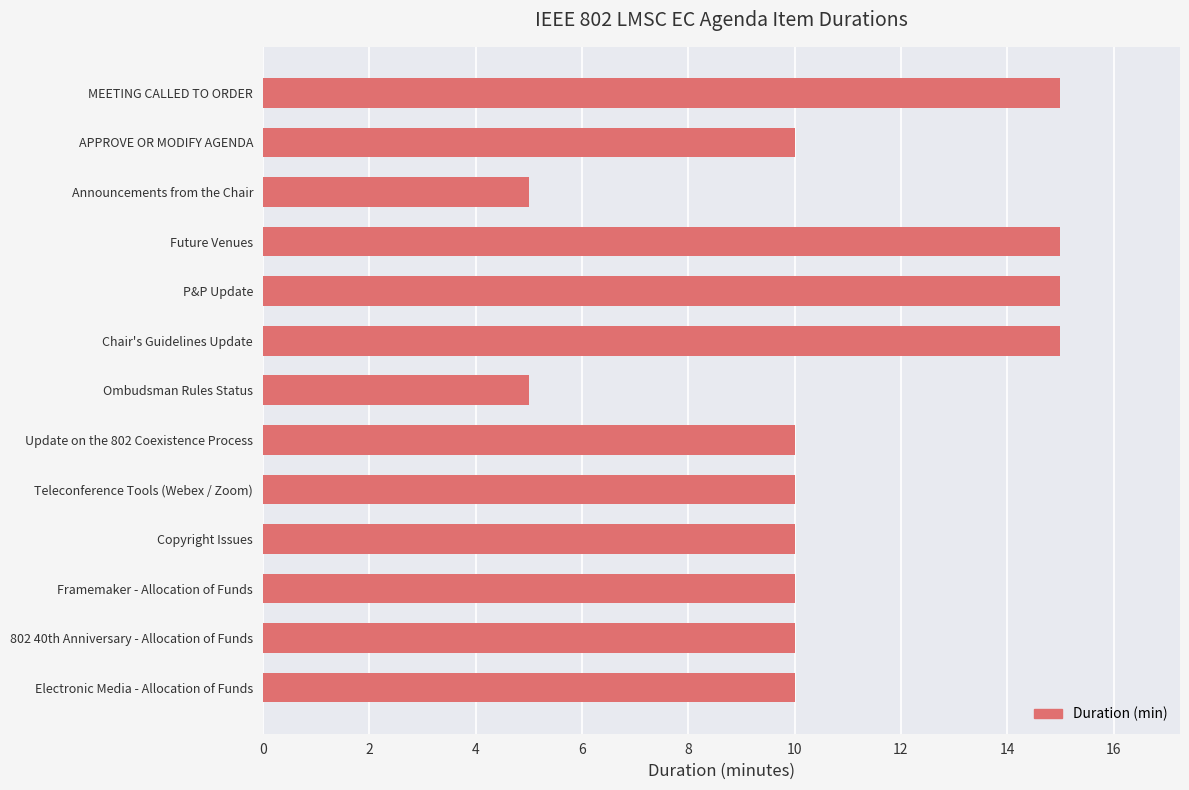

Approximately how many times larger is the value at P&P Update compared to Chair's Guidelines Update?

1.0